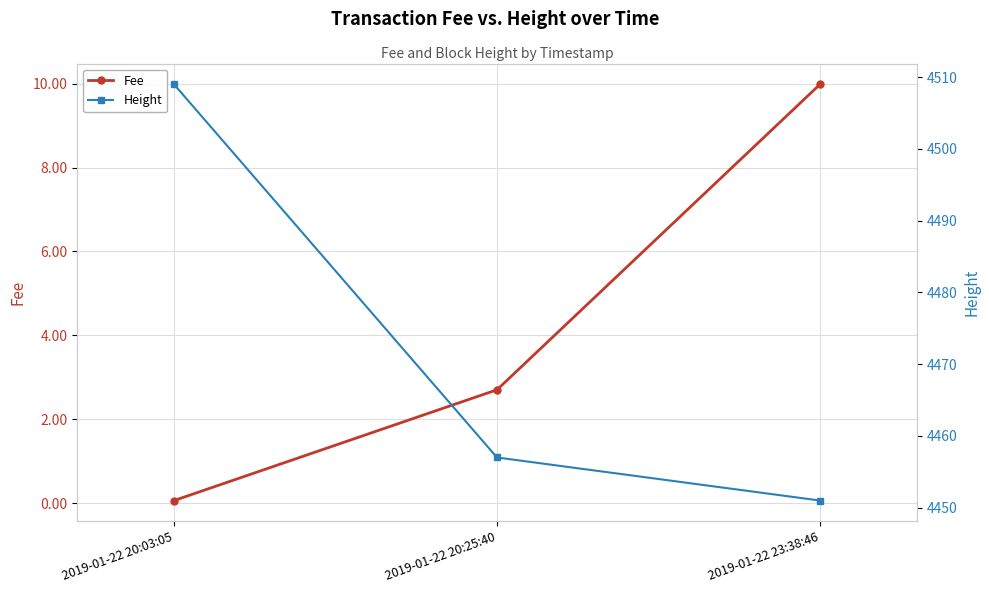

List the series in order of their overall mean, lowest first.

Fee, Height